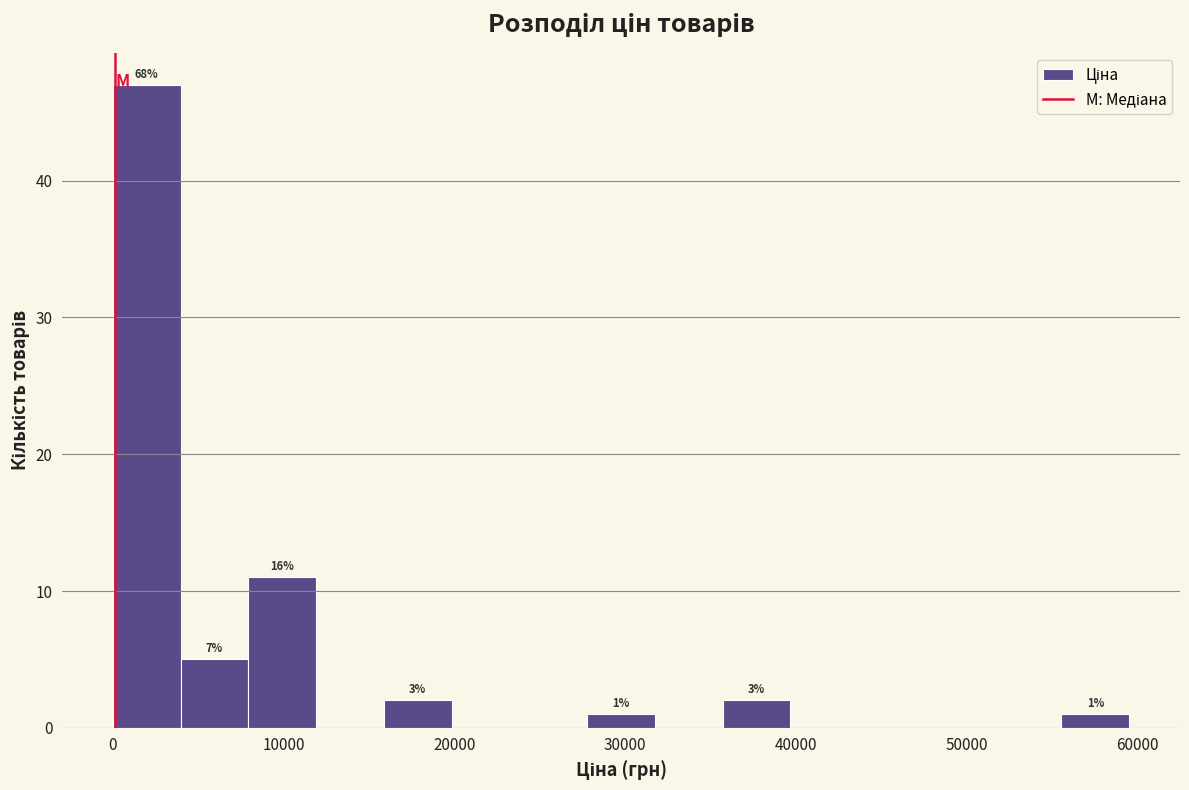

Read against the x-axis, roughly where is the centre of the tallest bar?

2000